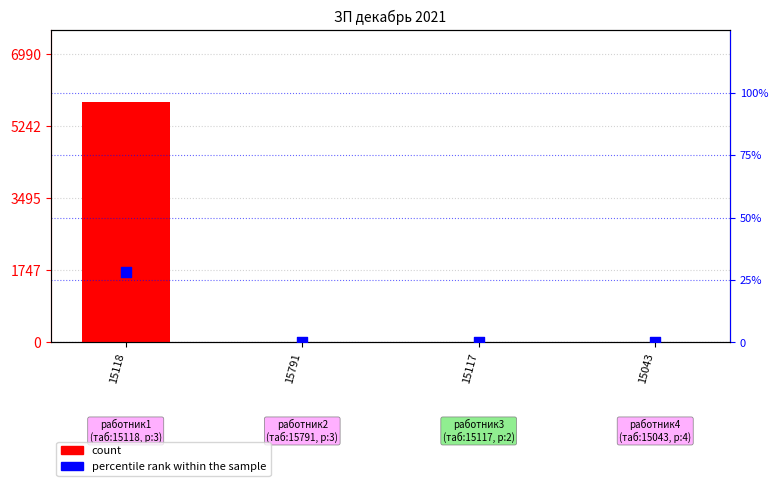

Which series contains the lowest Y value?

count